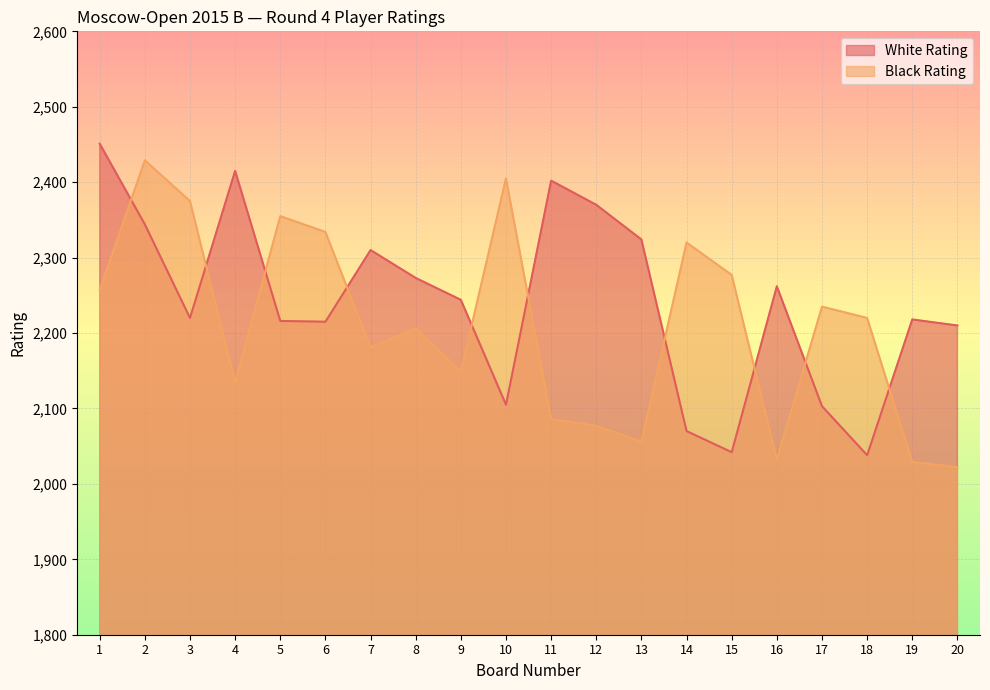

What is the average value of the White Rating series?

2242